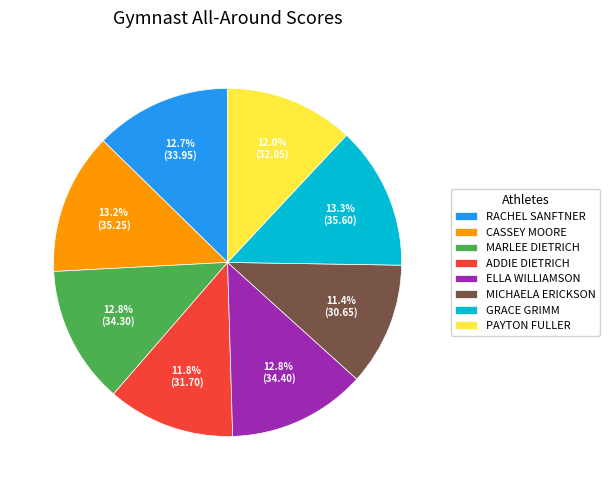

Is there any slice that represents more than half of the pie?

No